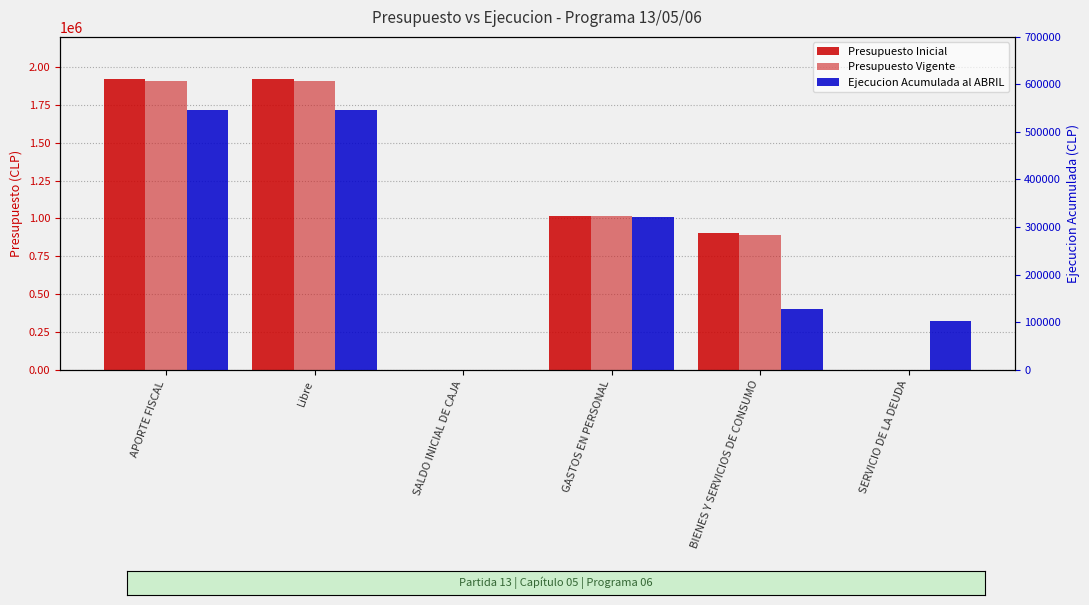

Which series has the widest spread of values?

Presupuesto Inicial